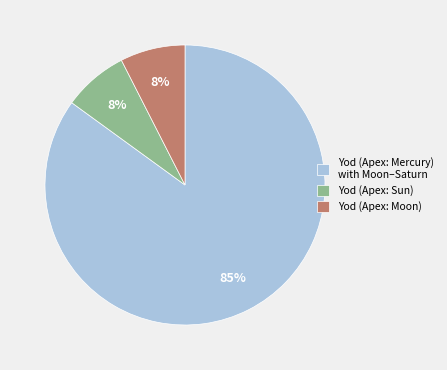

Do Yod (Apex: Sun) and Yod (Apex: Mercury) with Moon–Saturn together represent more than half of the pie?

Yes